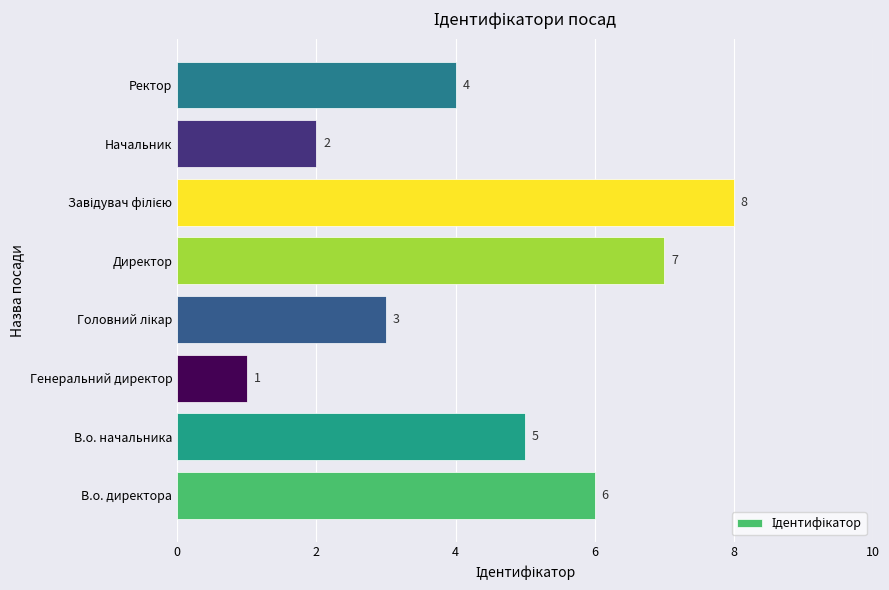

Which has a higher value, Генеральний директор or Начальник?

Начальник